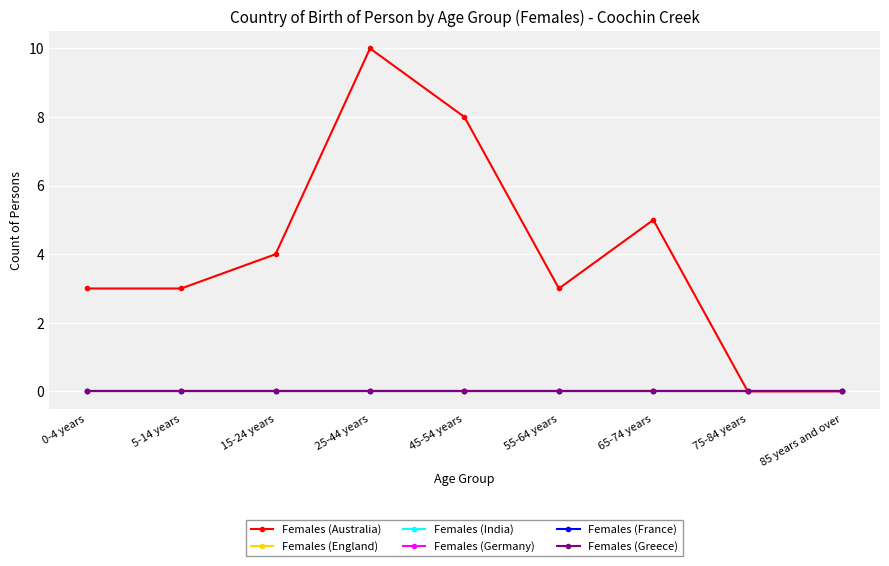

At 15-24 years, list the series in order from smallest to largest.

Females (England), Females (India), Females (Germany), Females (France), Females (Greece), Females (Australia)